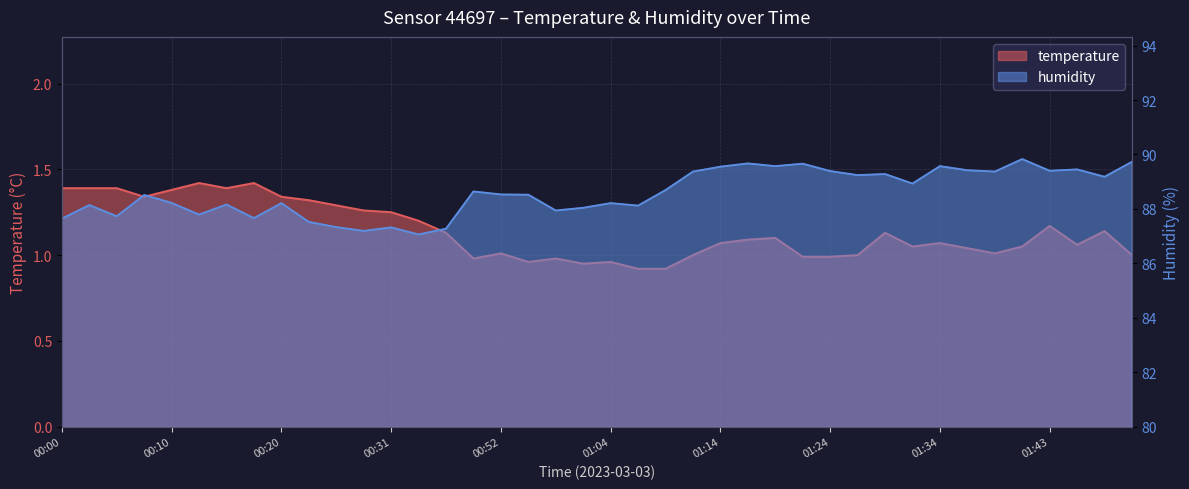

What is the maximum value for temperature?

1.4